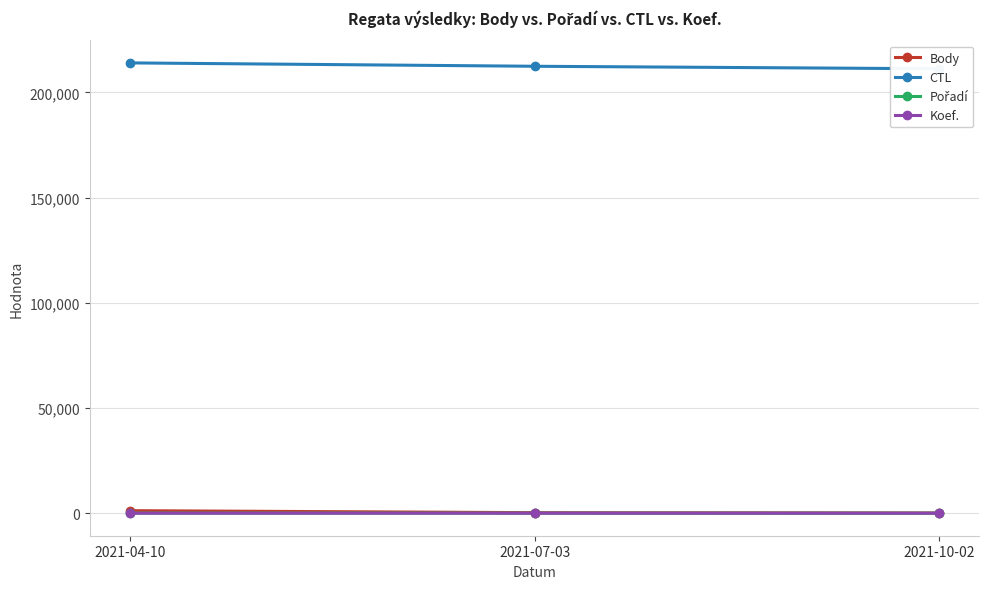

Reading left to right, what are all the values shown in this chart?

Body: 2021-04-10=1202	2021-07-03=256	2021-10-02=101
CTL: 2021-04-10=214008	2021-07-03=212409	2021-10-02=211219
Pořadí: 2021-04-10=24	2021-07-03=14	2021-10-02=2
Koef.: 2021-04-10=4	2021-07-03=1	2021-10-02=1